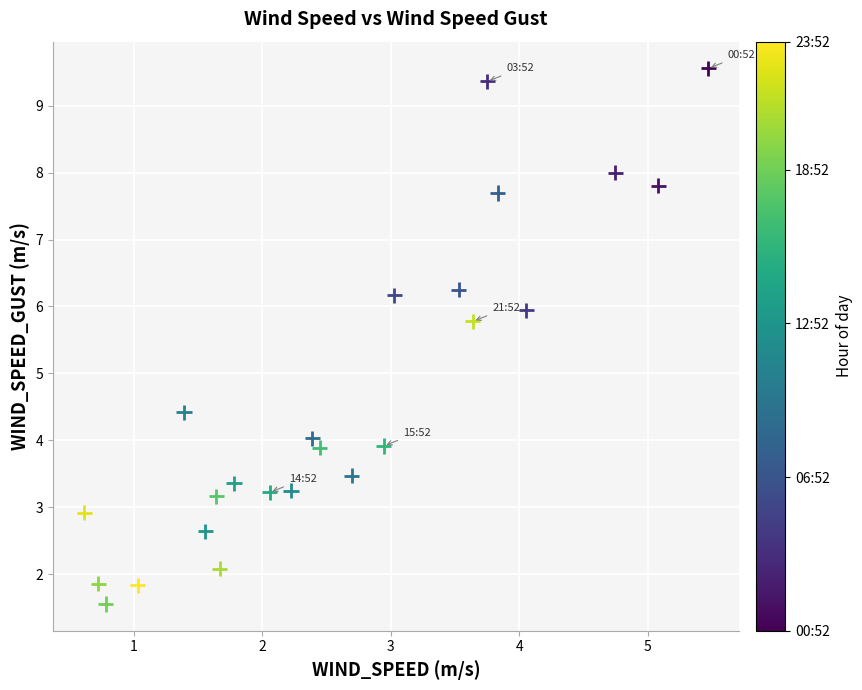

What is the range of Y values (max minus min)?

8.0